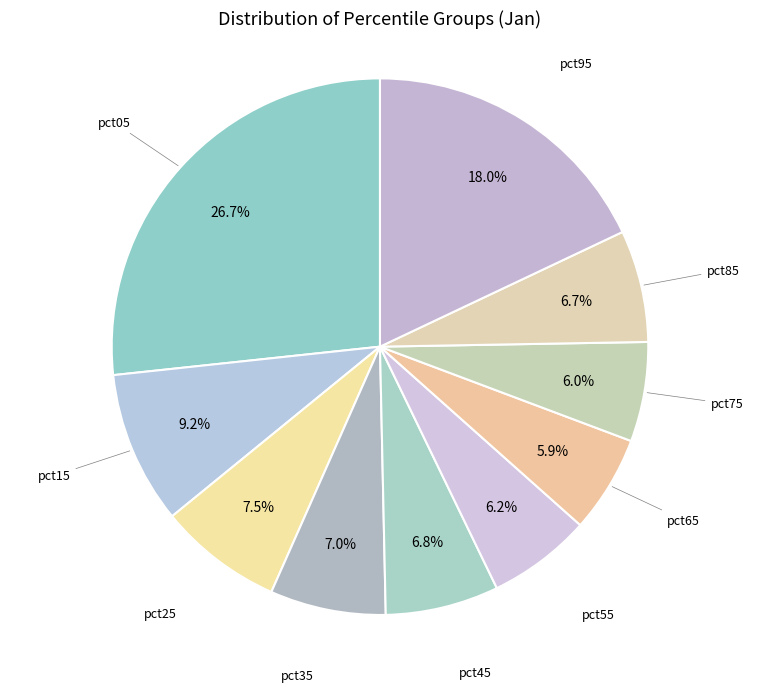

Does any single category account for the majority?

No